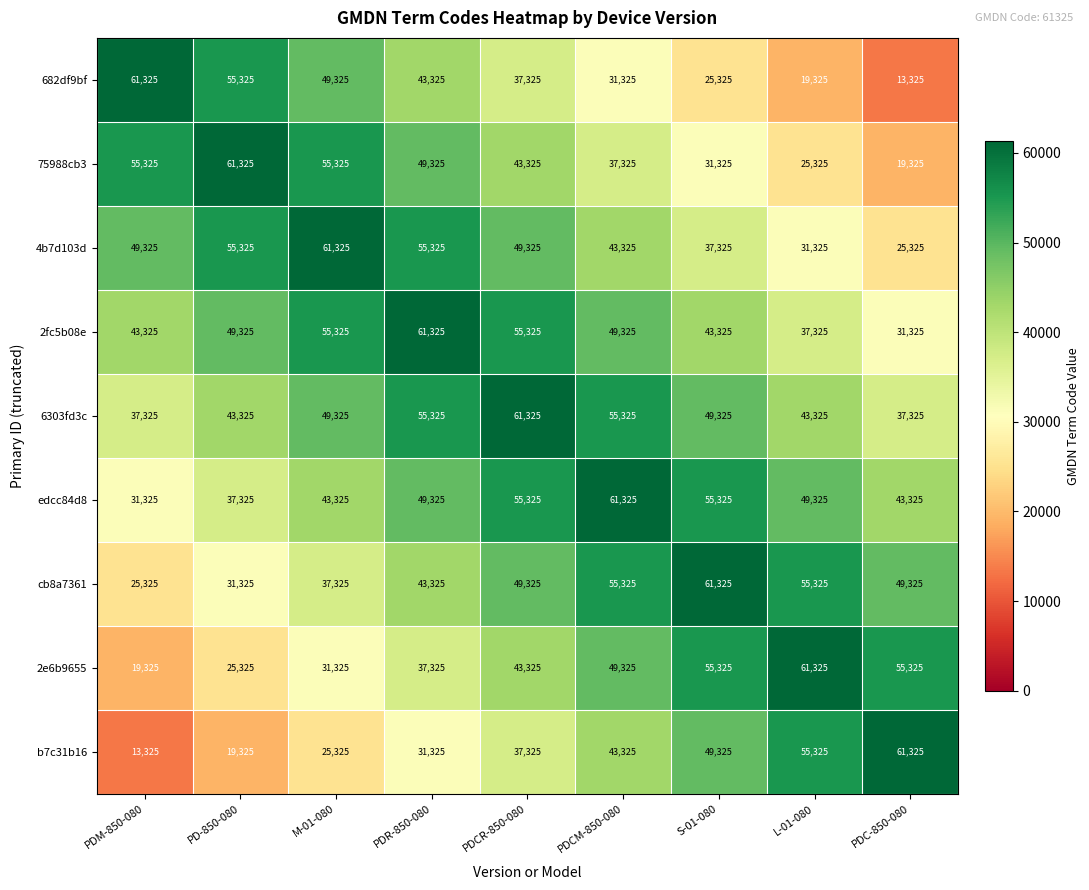

Count the 682df9bf values in the range 25325 to 49325.

5